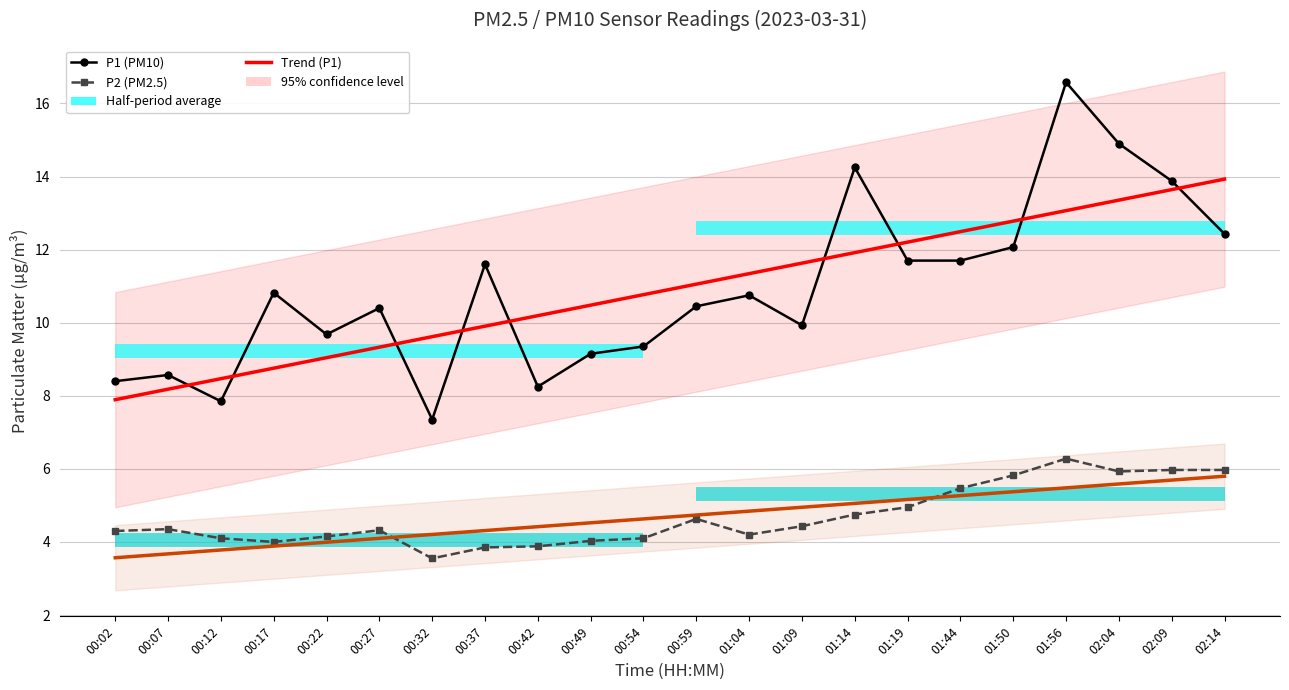

Rank the categories by P1 Trend value from highest to lowest.

02:14, 02:09, 02:04, 01:56, 01:50, 01:44, 01:19, 01:14, 01:09, 01:04, 00:59, 00:54, 00:49, 00:42, 00:37, 00:32, 00:27, 00:22, 00:17, 00:12, 00:07, 00:02